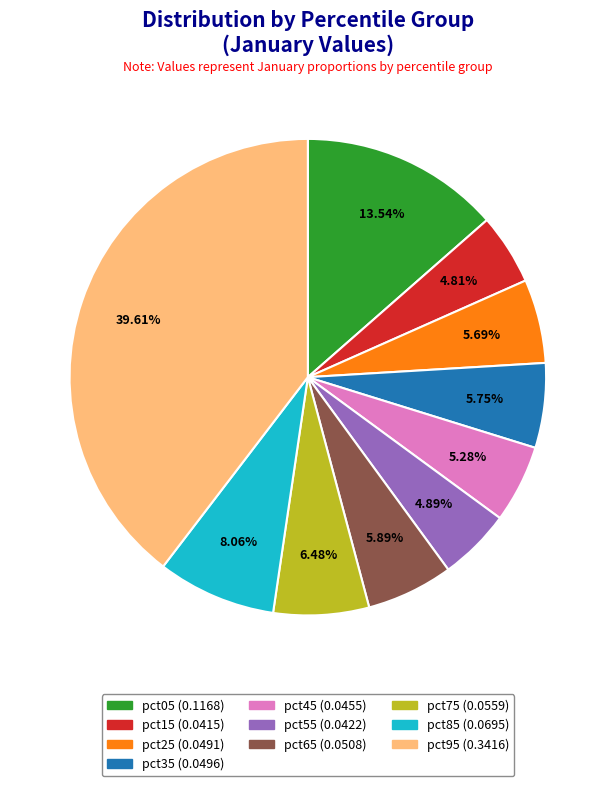

Is there any slice that represents more than half of the pie?

No